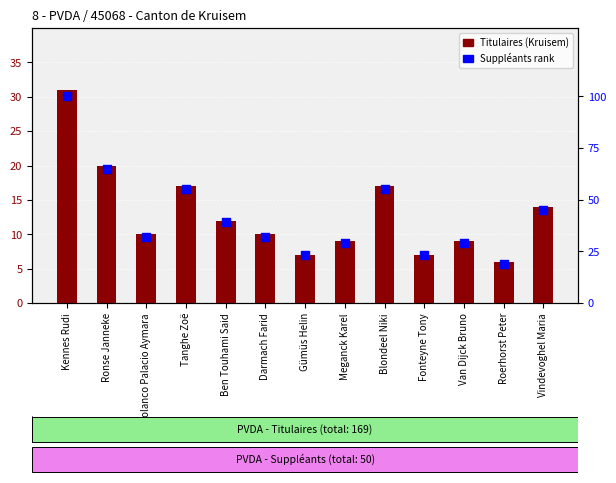

Which series has the largest total across all categories?

Suppléants rank